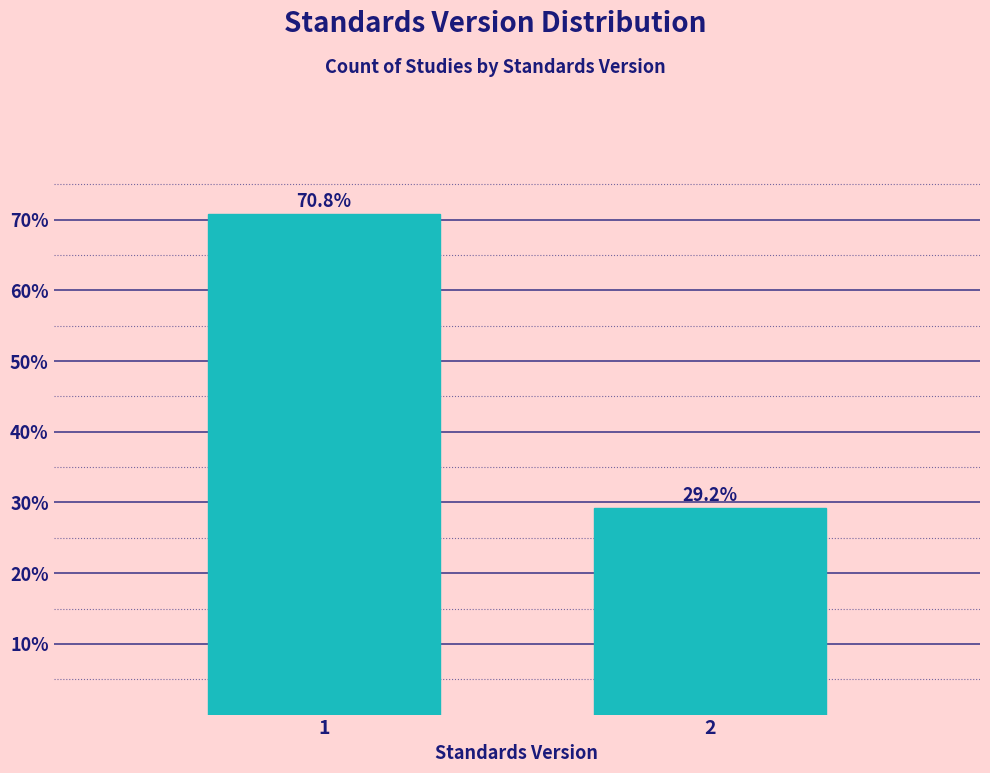

Reading left to right, what are all the values shown in this chart?

70.8	29.2